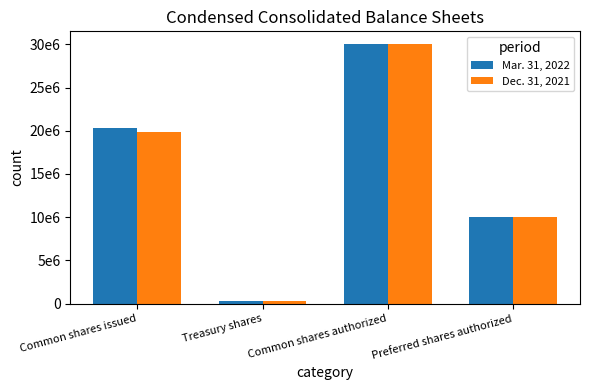

Between Common shares authorized and Preferred shares authorized, which series saw the biggest shift?

Mar. 31, 2022